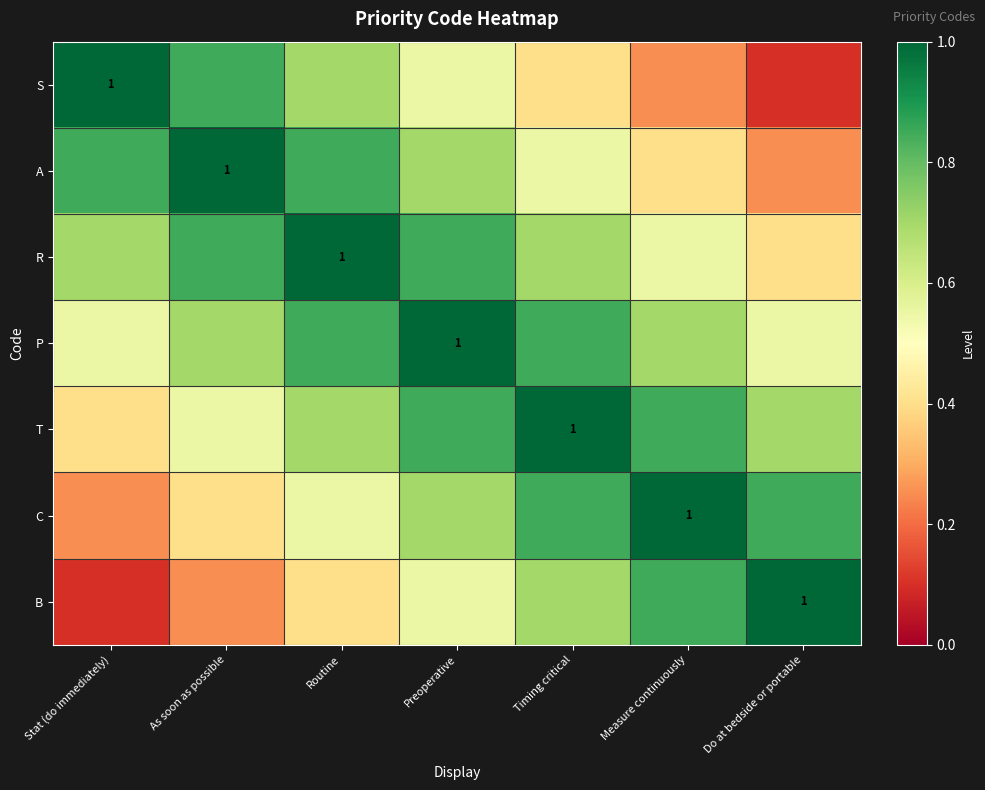

Which series has the widest spread of values?

S